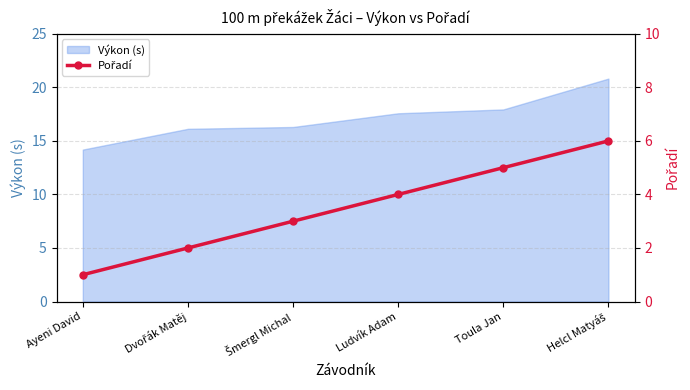

What is the maximum value for Výkon (s)?

20.8